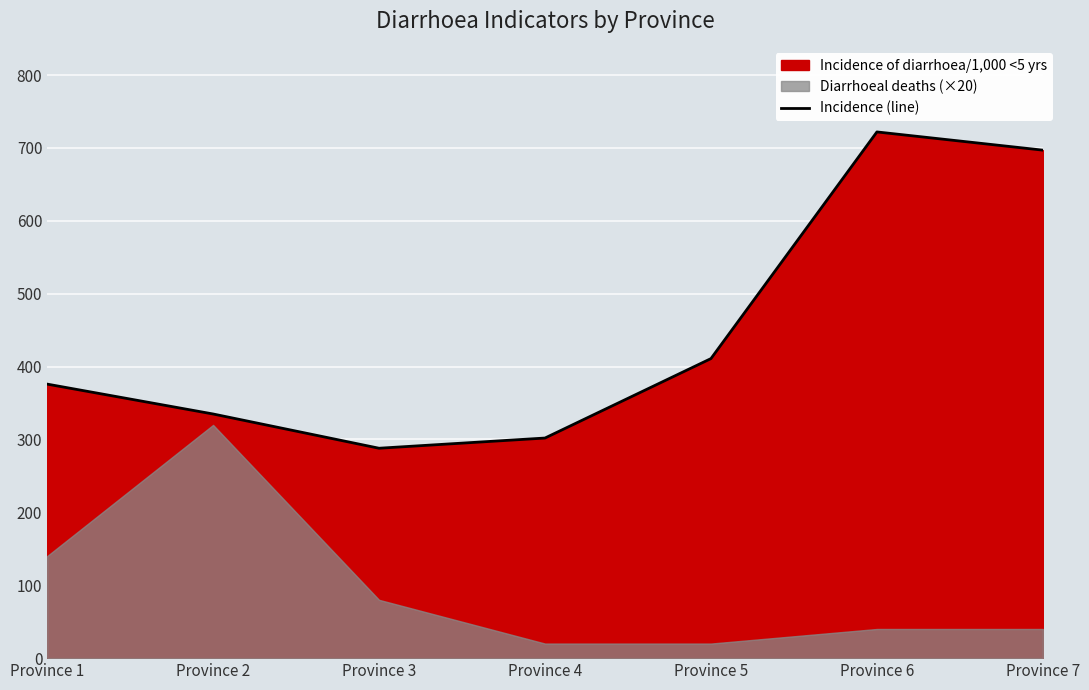

How many interior local peaks (higher than both neighbors) does the data have?

1